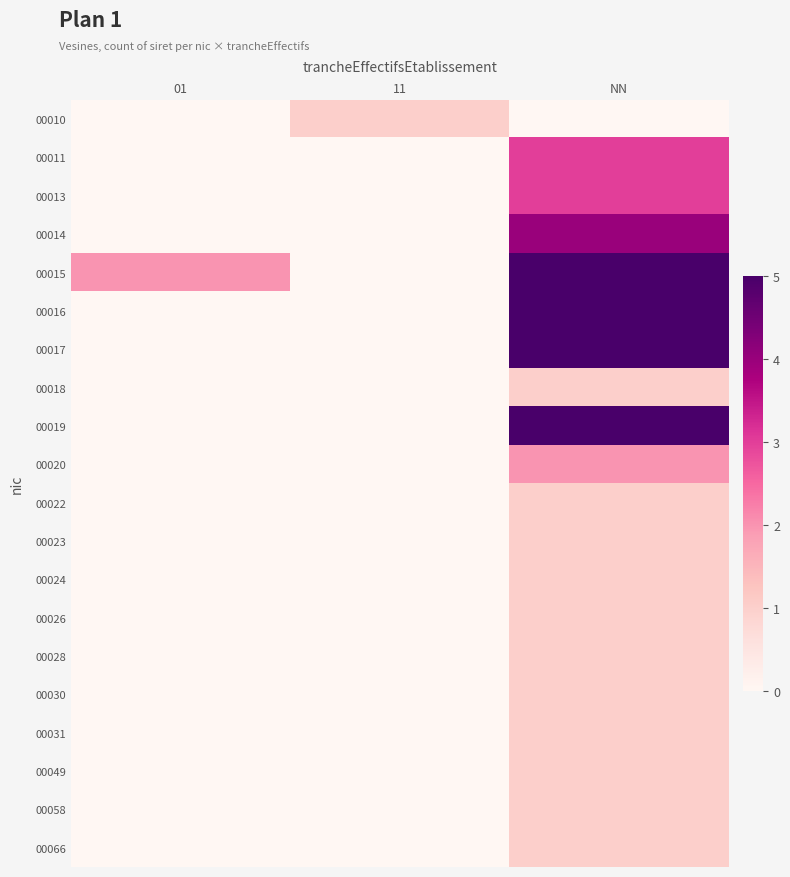

How many data points does each series have?

3